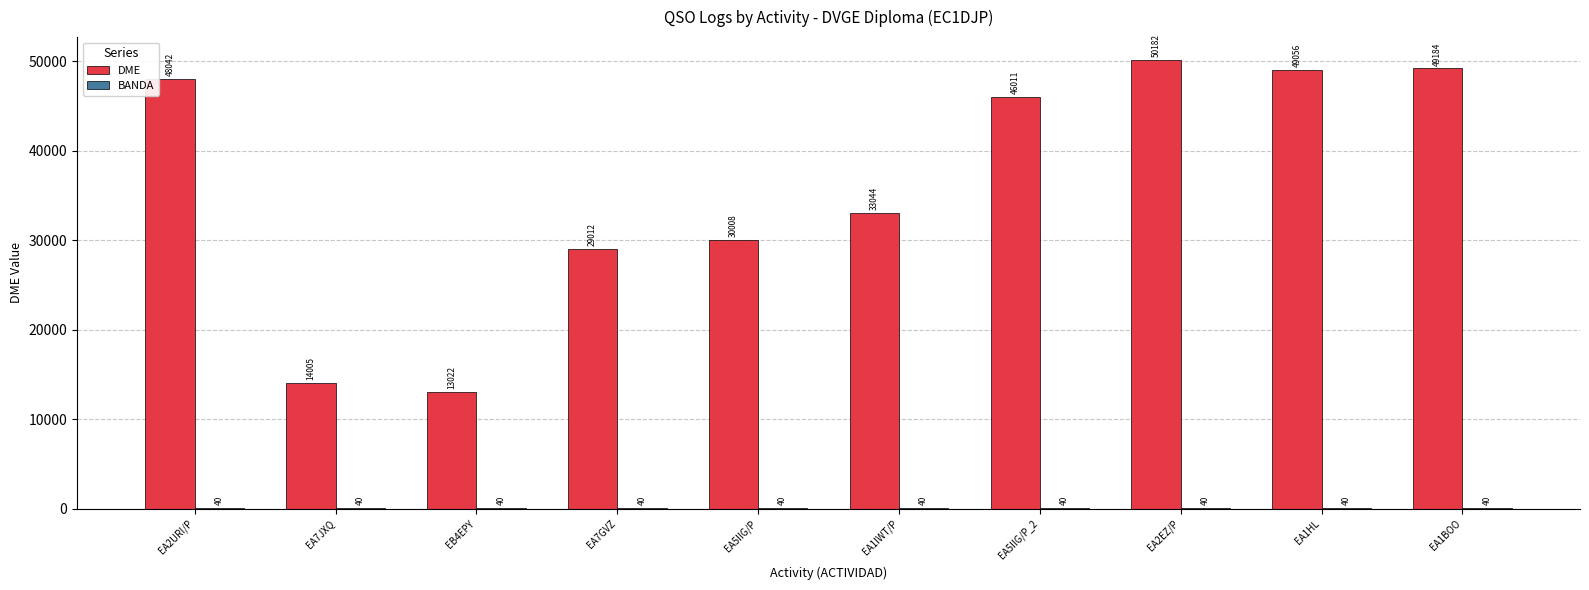

Where is DME nearest to the value 31602?

EA1IWT/P